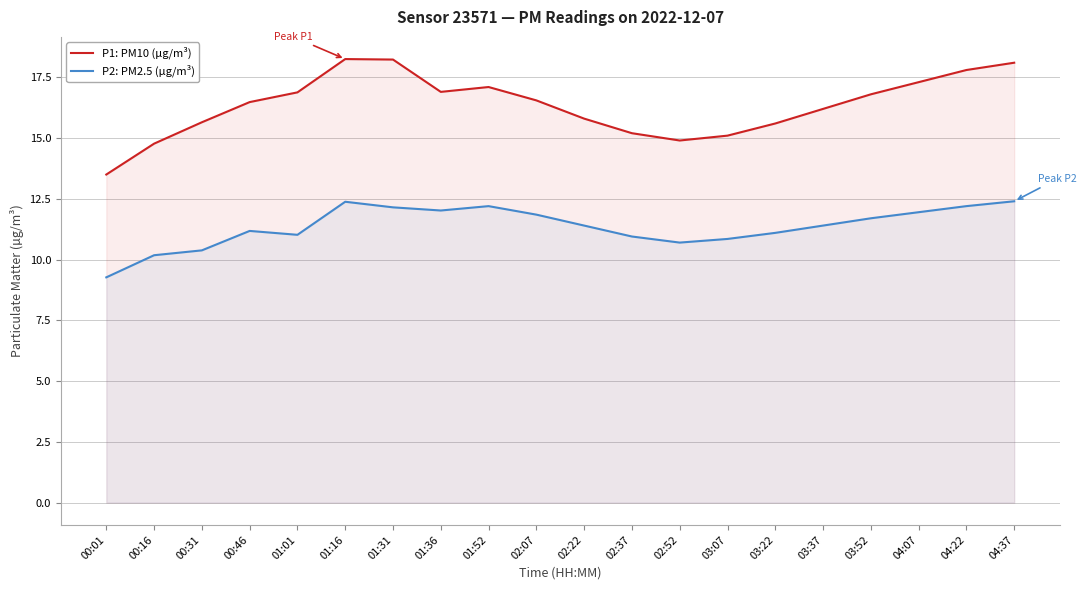

What is the spread (max minus min) of values at 03:22?

4.5